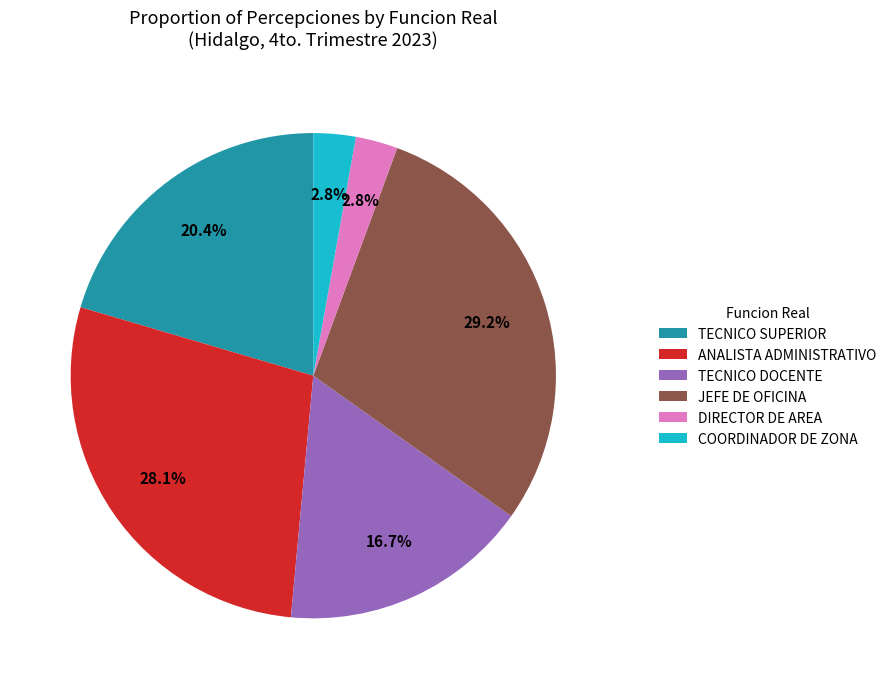

The JEFE DE OFICINA slice represents 8% of the pie. True or false?

False